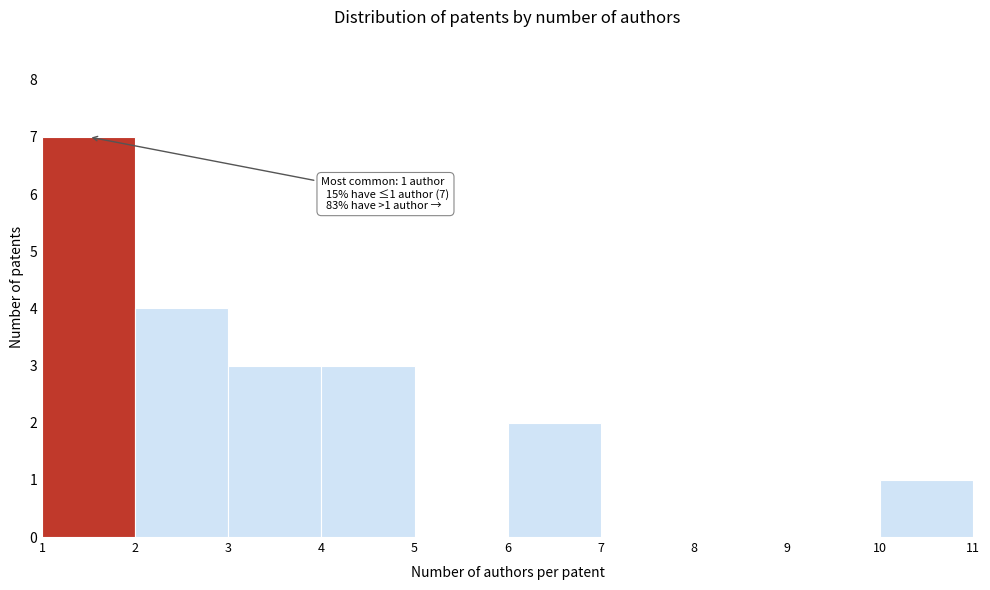

Which range on the x-axis has the tallest bar?

1 to 2